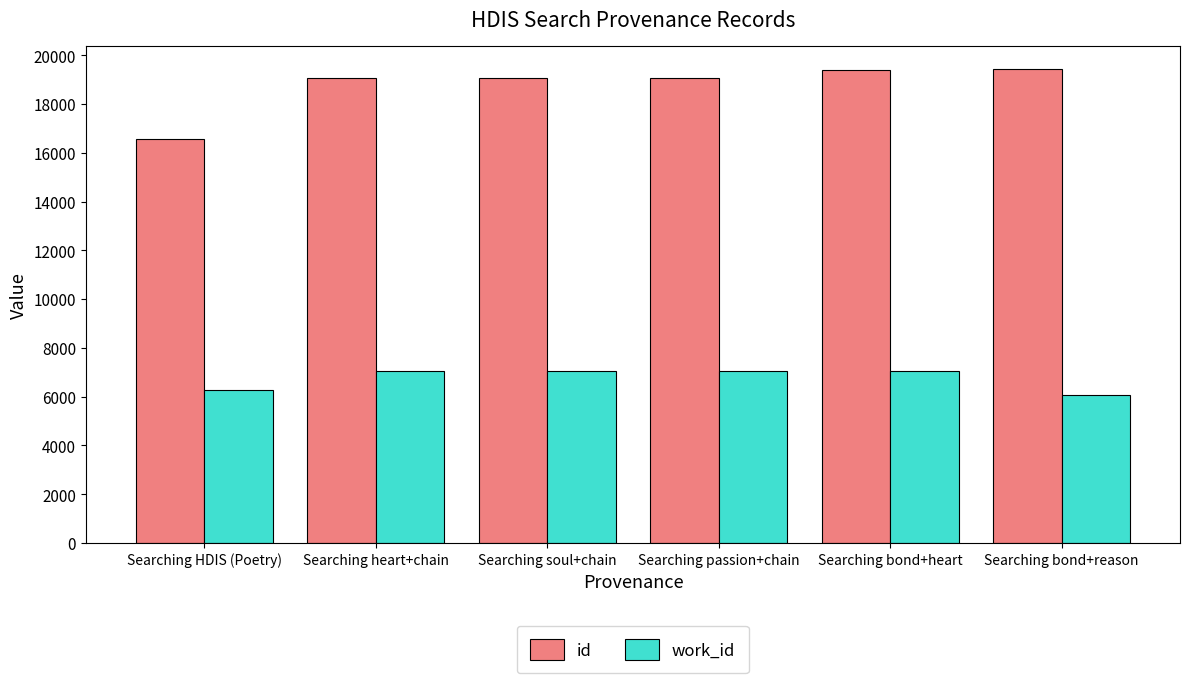

Which series has the largest total across all categories?

id